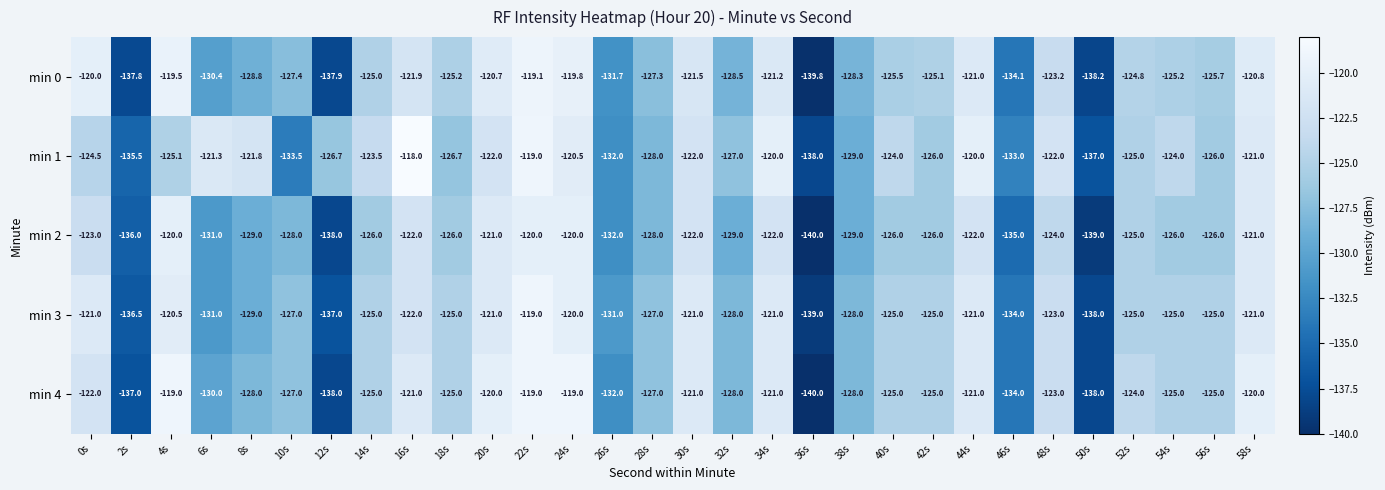

Which series has the largest total across all categories?

min 1